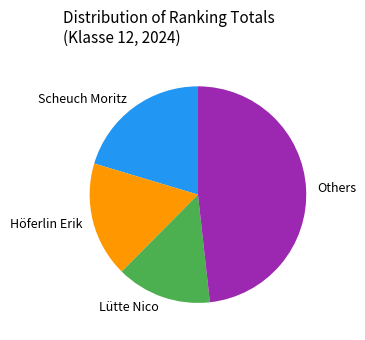

What is the ratio of the value at Others to the value at Scheuch Moritz?

2.4